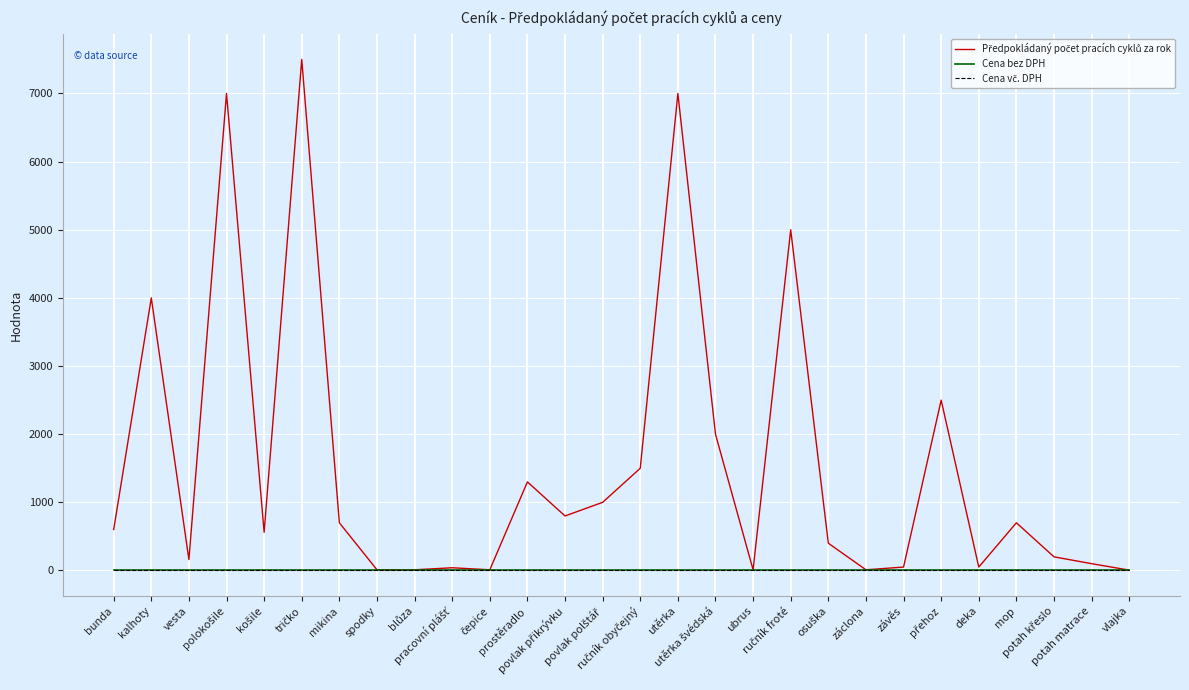

How many lines are shown in the chart?

3